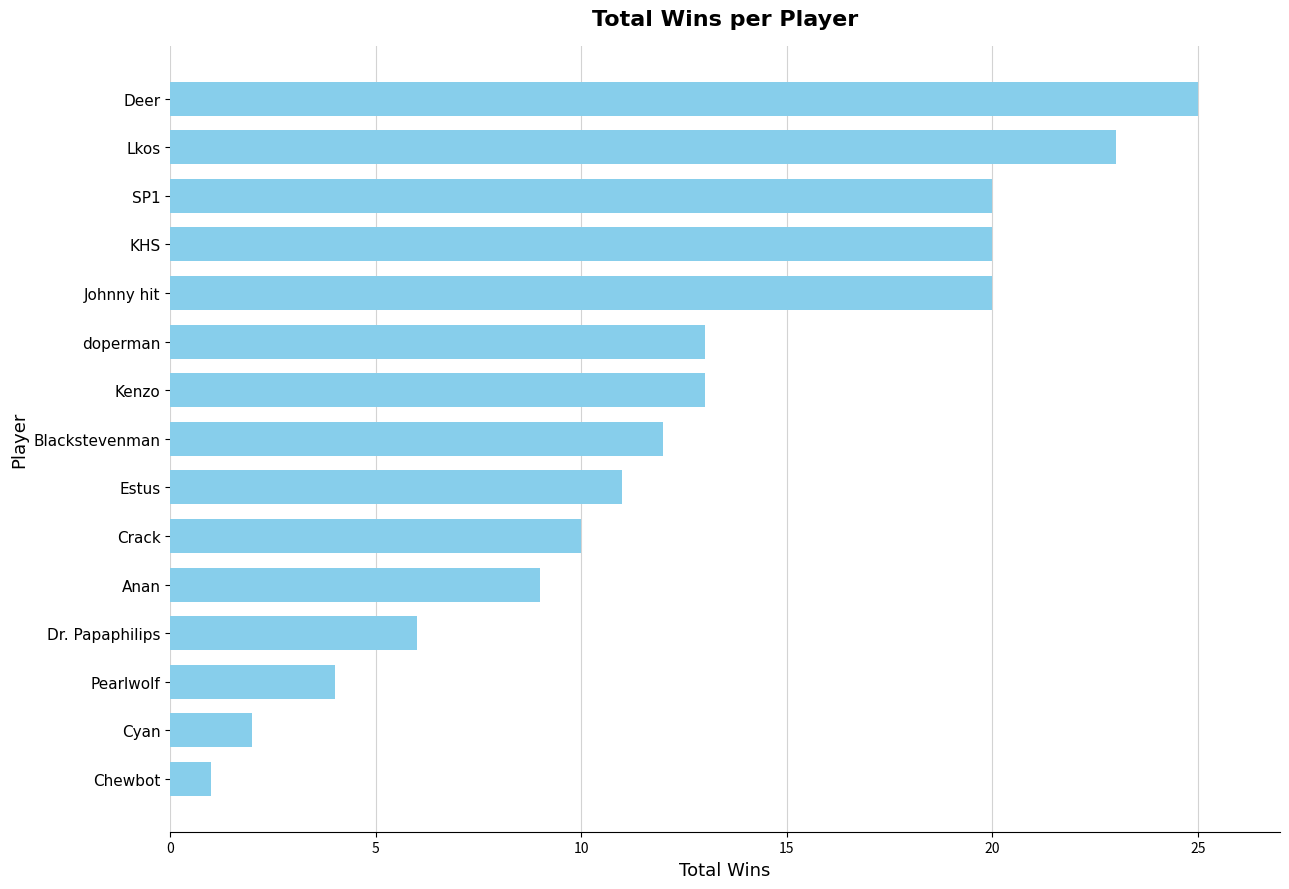

Approximately how many times larger is the value at Kenzo compared to Blackstevenman?

1.1